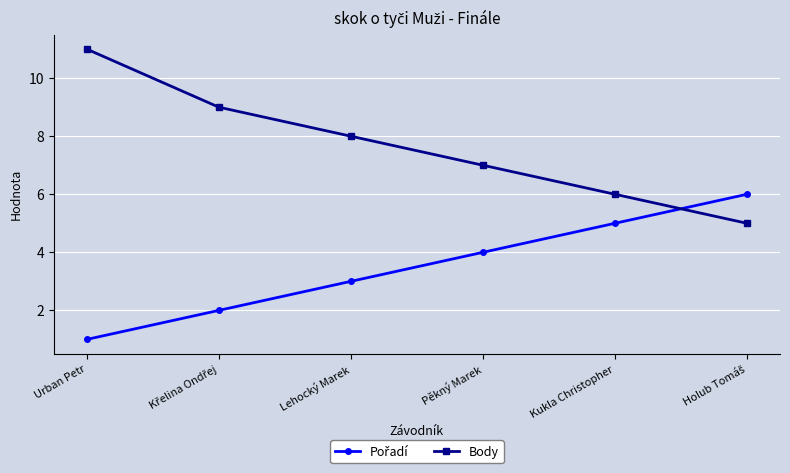

How many data points does each series have?

6